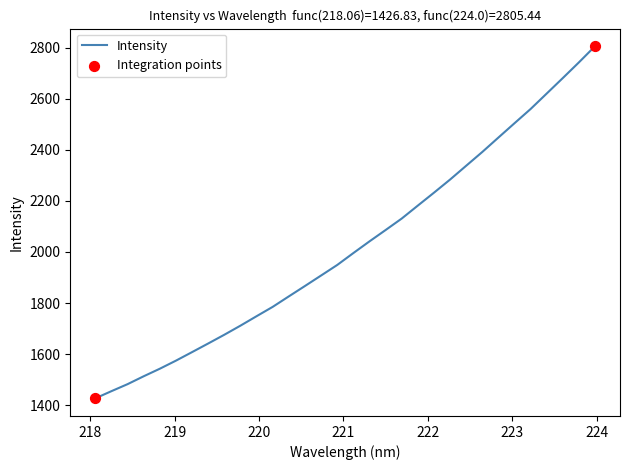

What is the minimum value shown in the chart?

1426.8